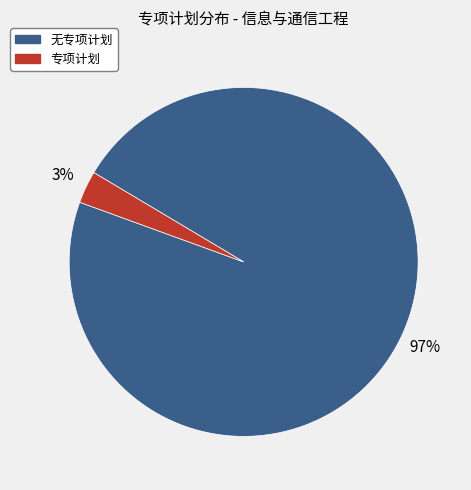

Which slice is the smallest?

专项计划